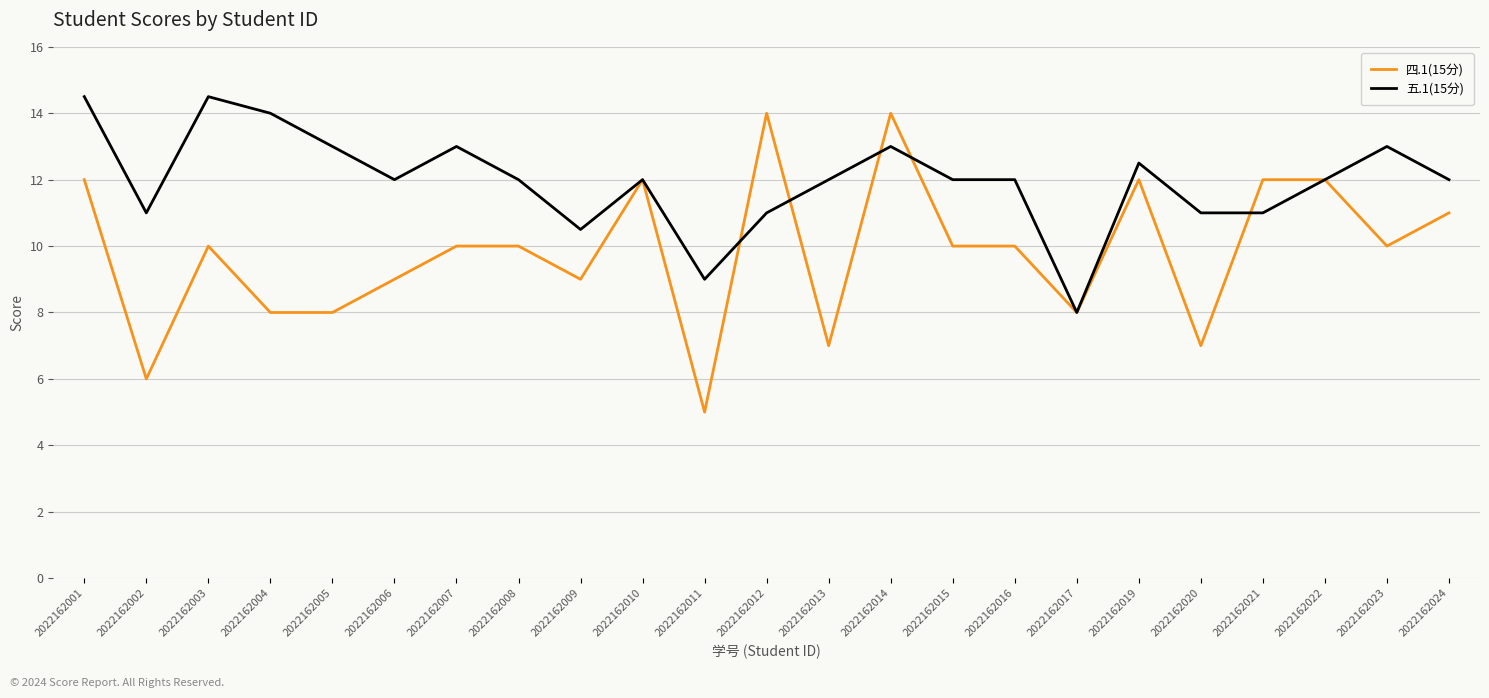

At which label does 四.1(15分) reach its minimum?

2022162011